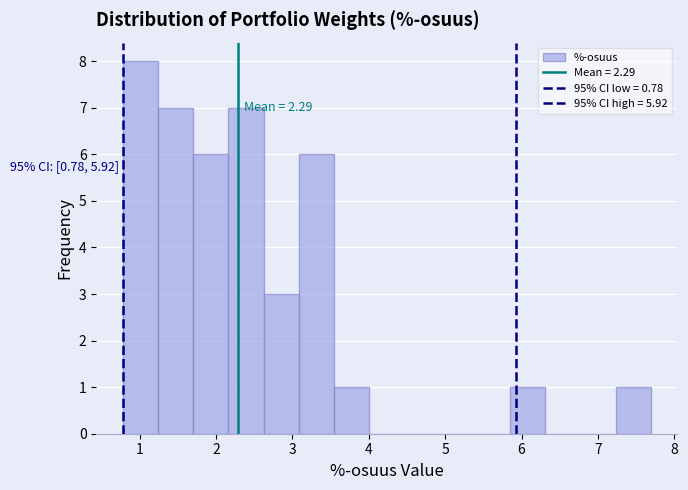

Over which range of the x-axis is the bar tallest?

0.8 to 1.2